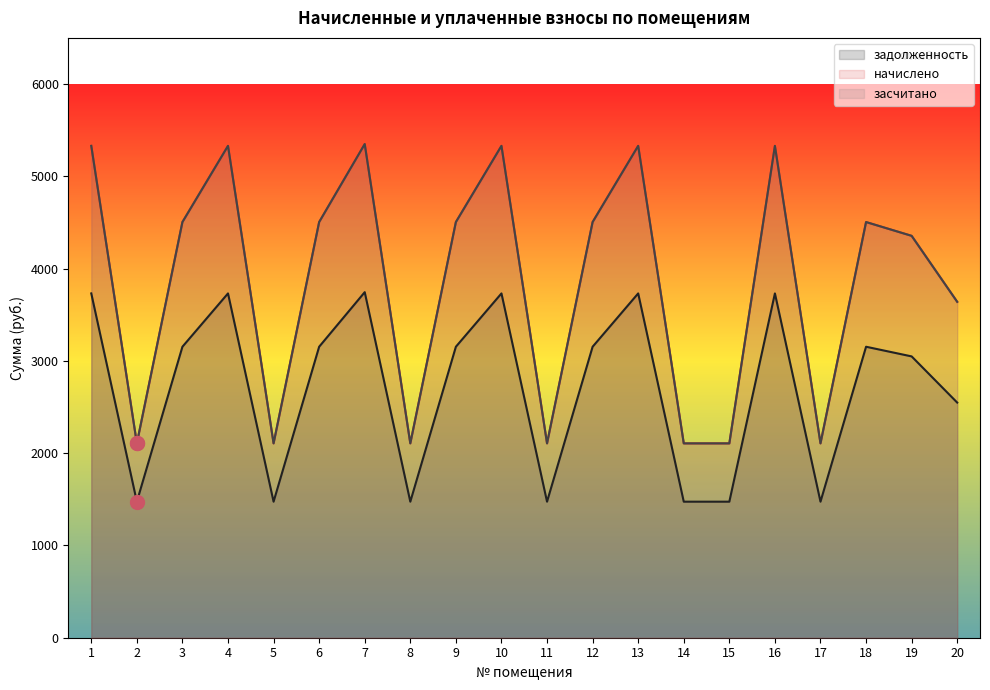

At how many categories does at least one series exceed 2089?

20